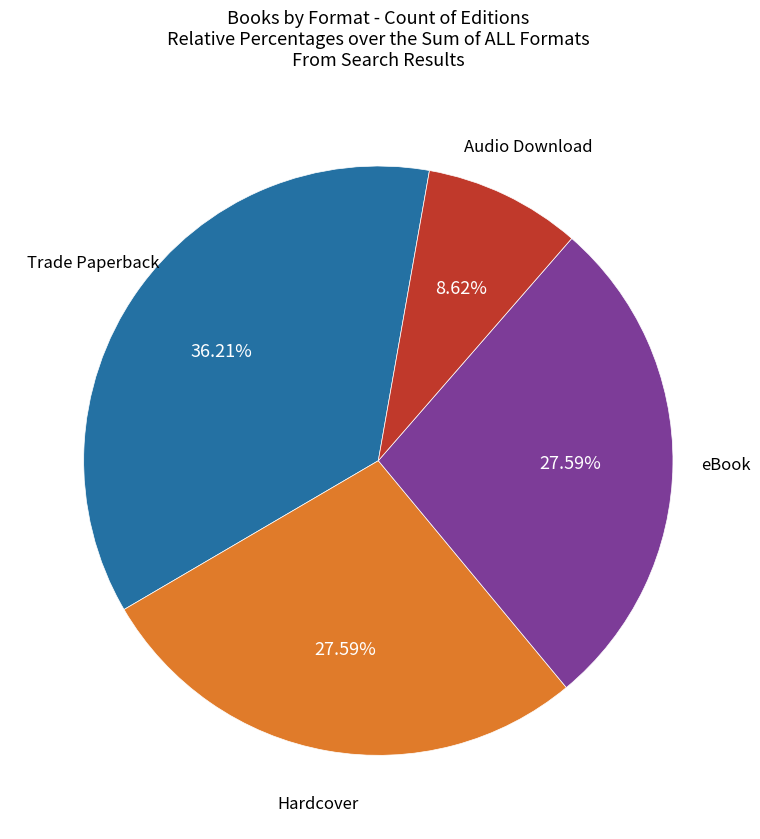

Does any single category account for the majority?

No